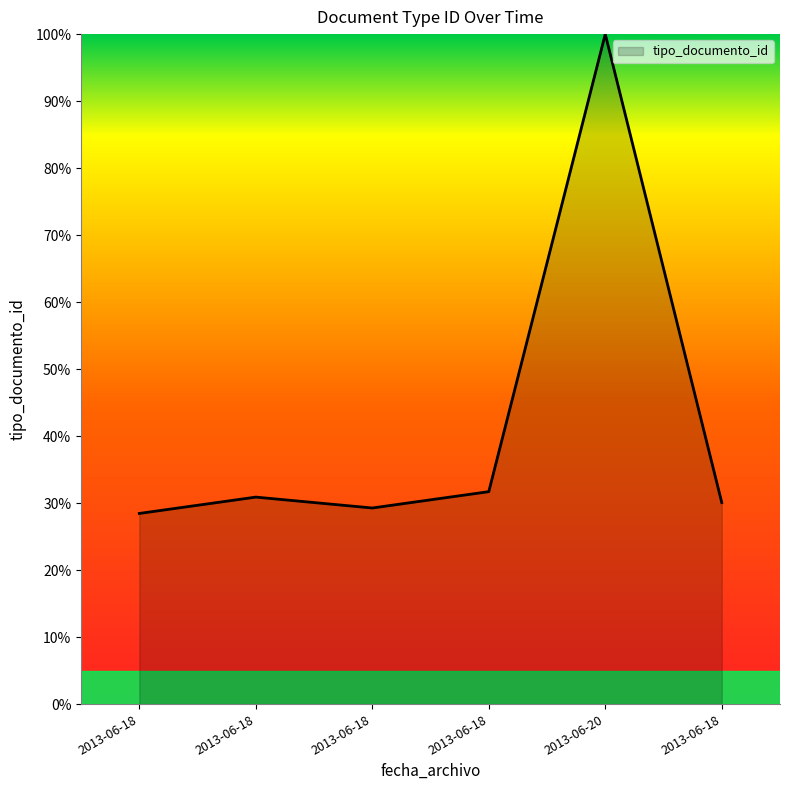

How many categories are shown in the chart?

6